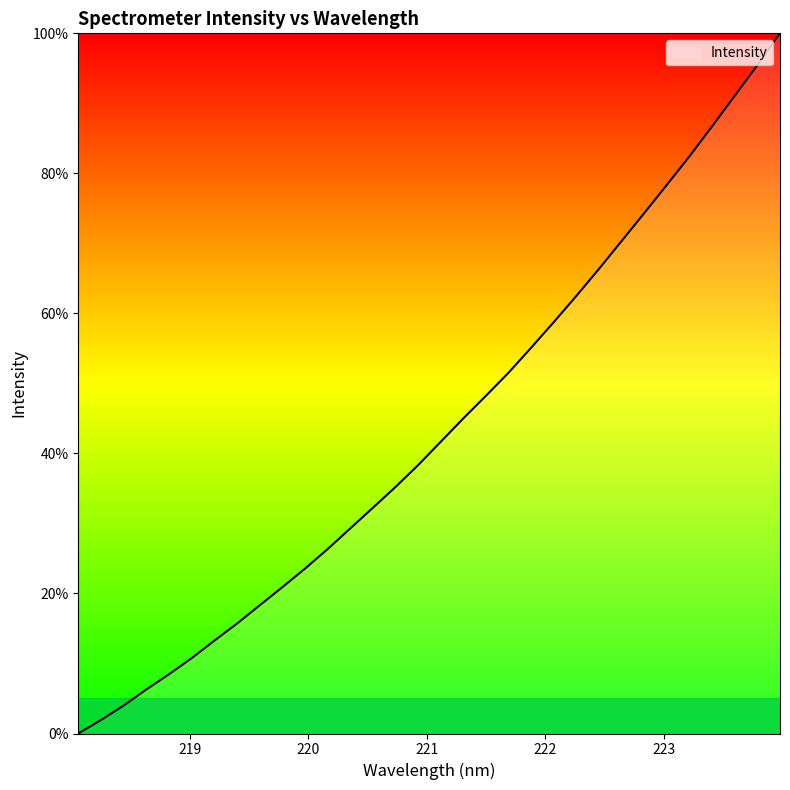

Count the number of categories in the chart.

32